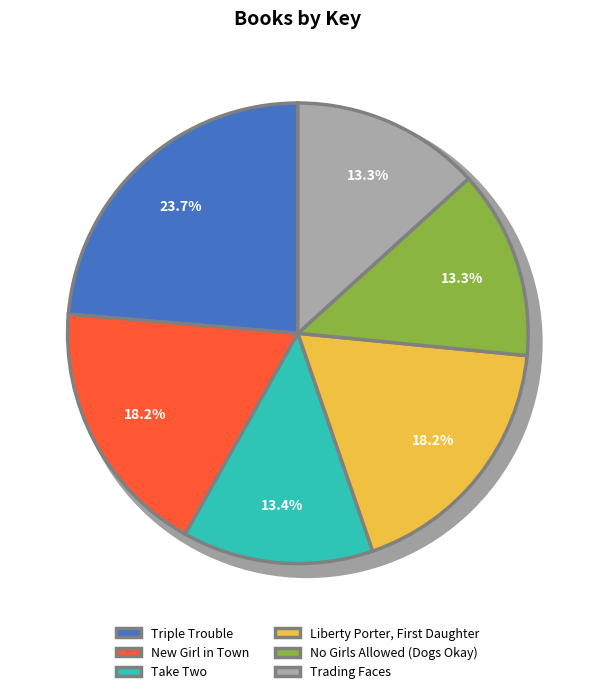

How many slices are in this pie chart?

6